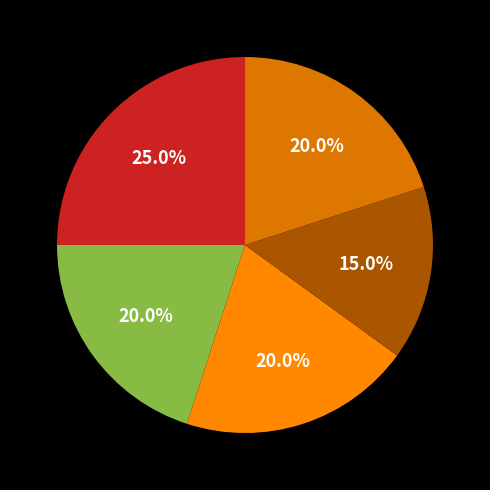

Is there a majority slice in this chart?

No